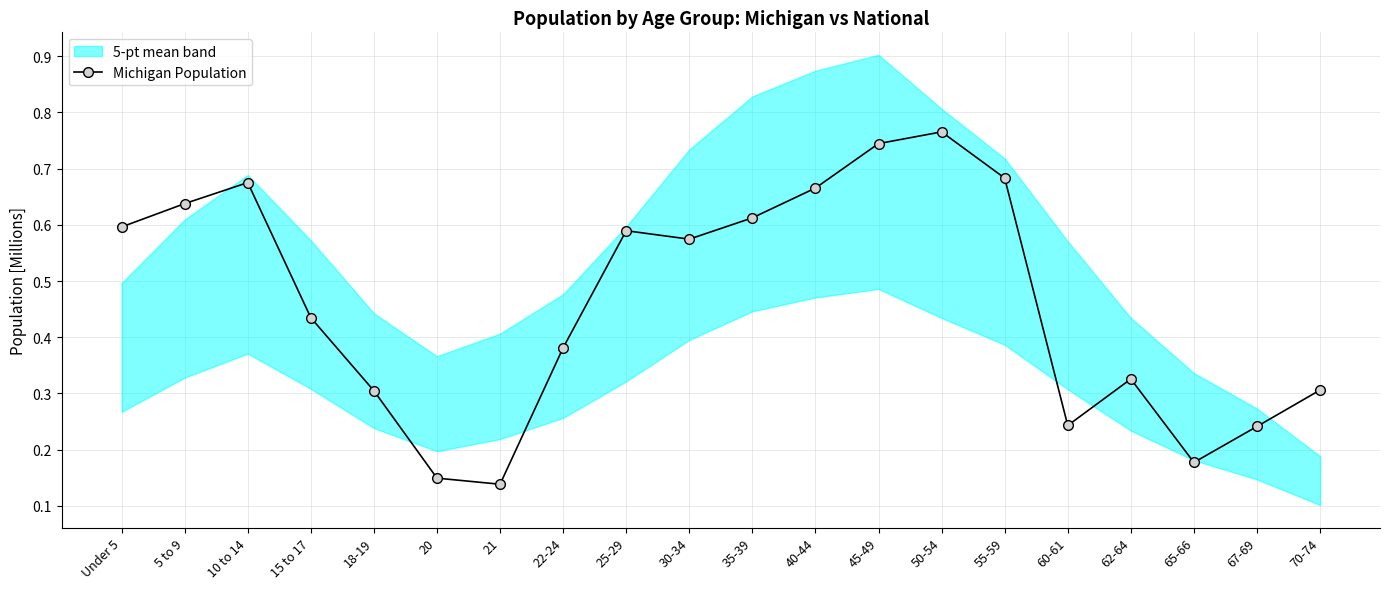

Which has a higher value, 45-49 or Under 5?

45-49